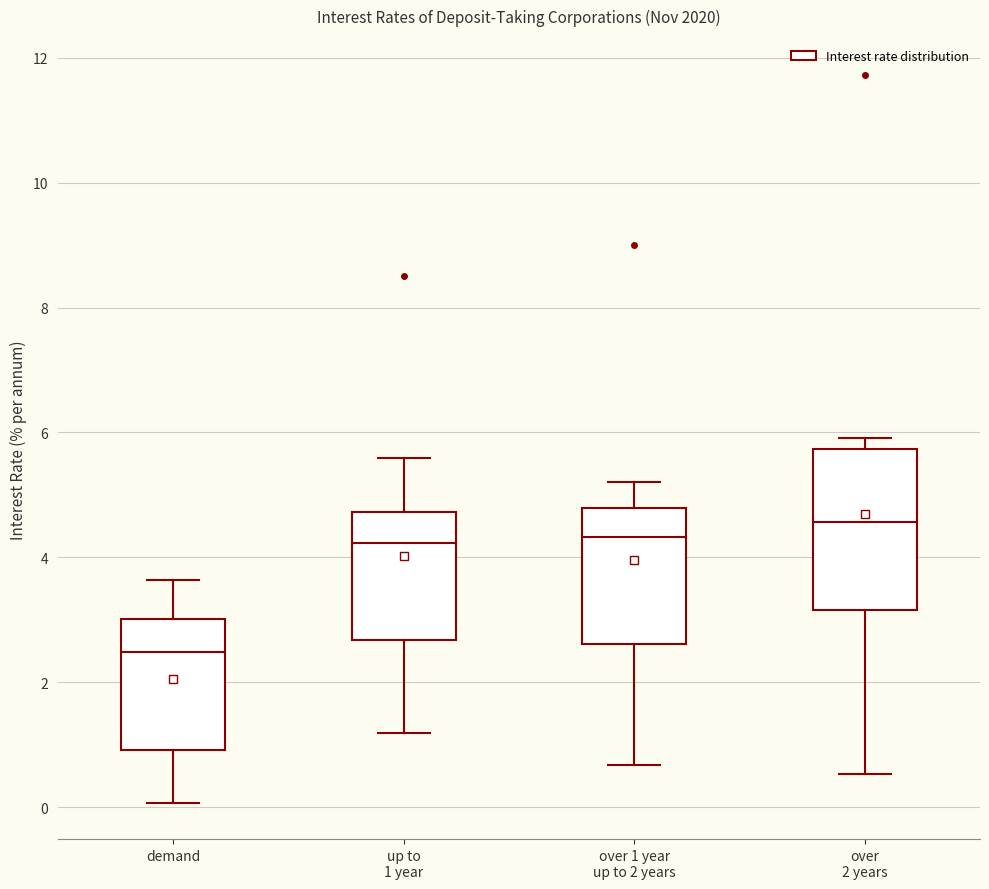

Reading left to right, transcribe this box plot: for each box, give where its median line is, the range the box spans, and where its two whiskers end, as read against the y-axis. The values are not printed on the chart, so give them approximately, as read against the axis.

demand: median 2.4, box 1.0 to 3.0, whiskers 0.0 to 3.6
up to 1 year: median 4.2, box 2.6 to 4.8, whiskers 1.2 to 5.6
over 1 year up to 2 years: median 4.4, box 2.6 to 4.8, whiskers 0.6 to 5.2
over 2 years: median 4.6, box 3.2 to 5.8, whiskers 0.6 to 6.0